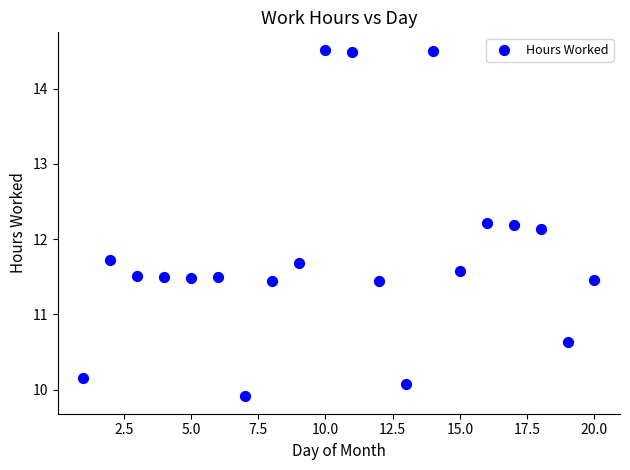

What is the range of Y values (max minus min)?

4.6